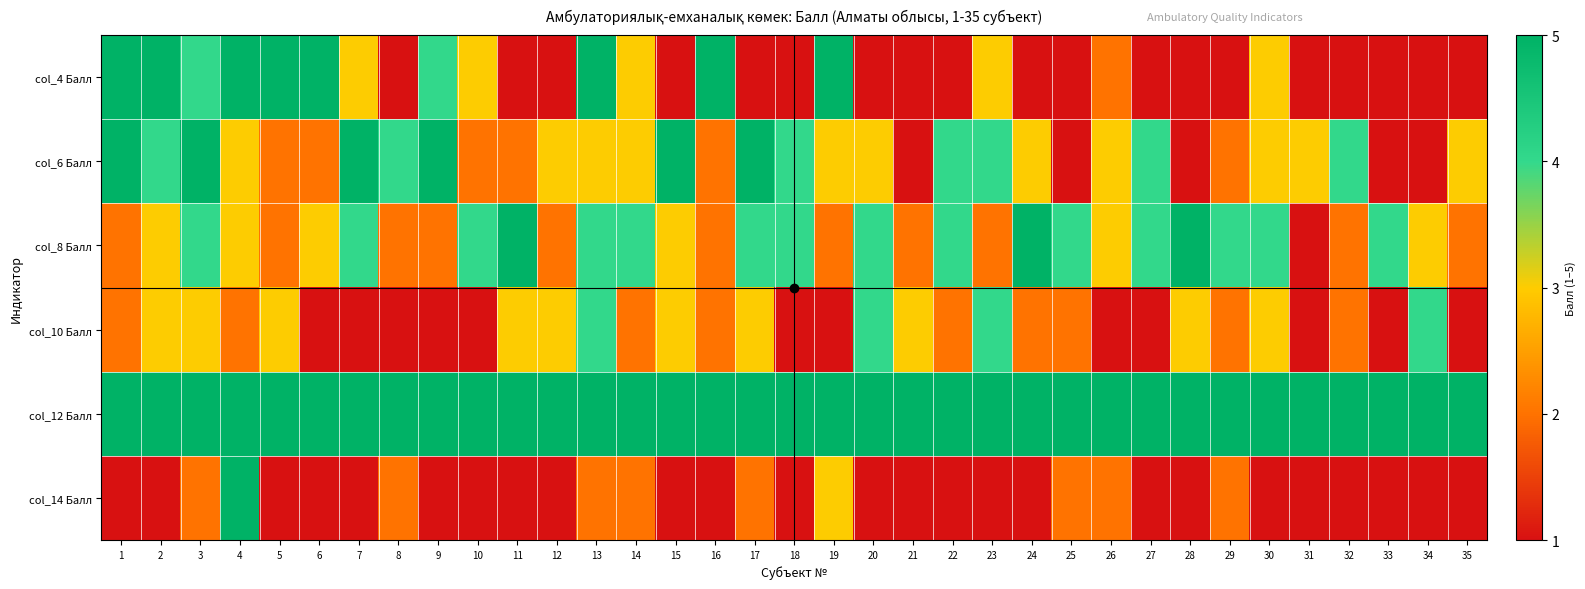

Which category has the highest value across all series?

1